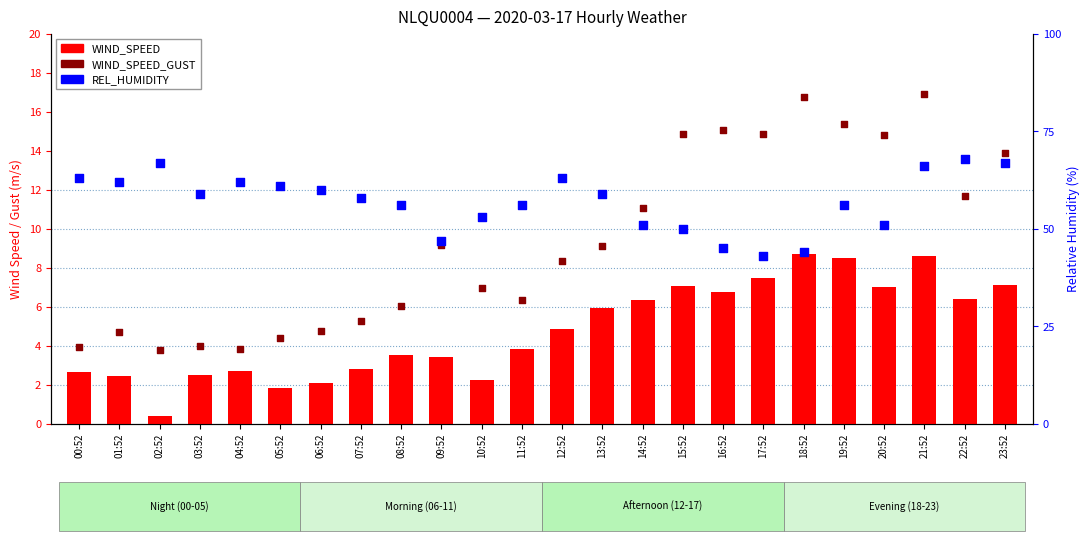

At which category is the sum across all series the highest?

21:52